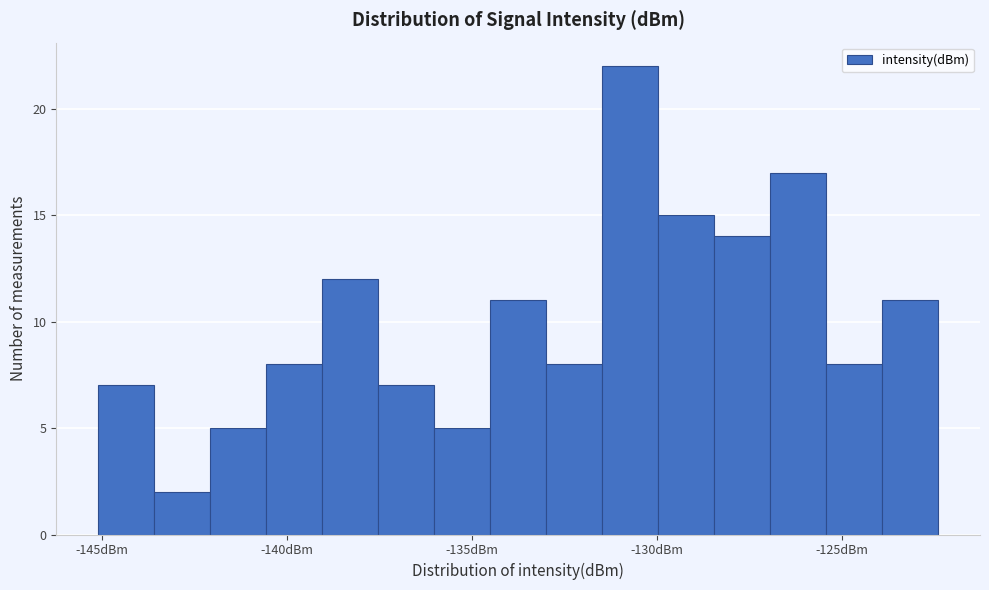

Read against the x-axis, roughly where is the centre of the tallest bar?

-130.5